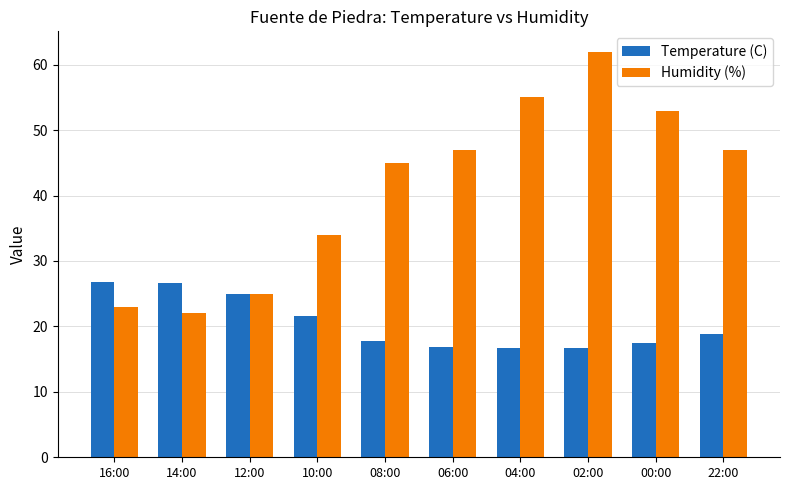

The Temperature (C) series shows 9.7 at 04:00. True or false?

False